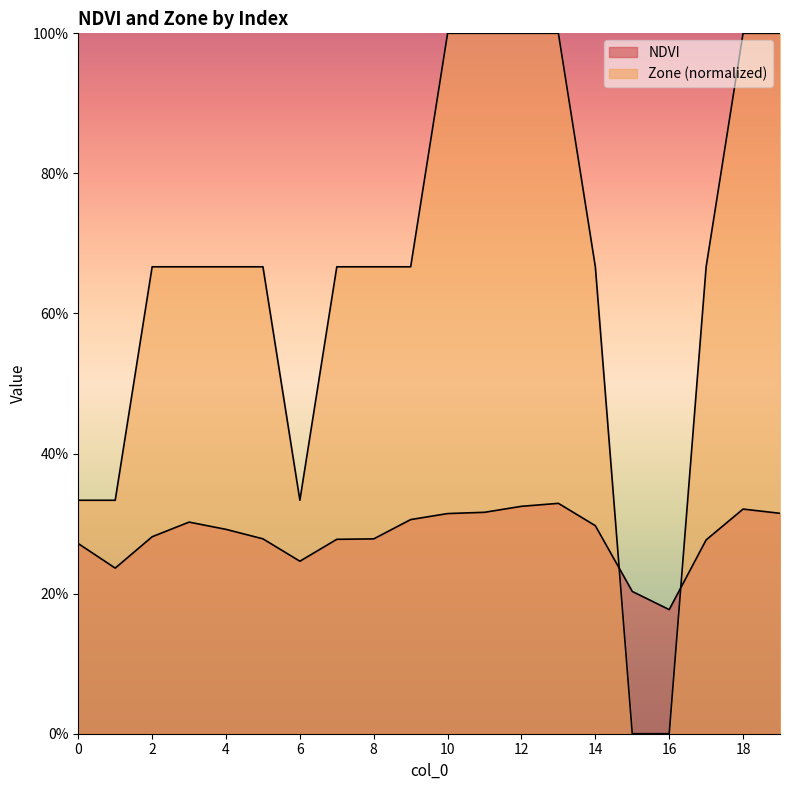

The NDVI series shows 0.1 at 5. True or false?

False